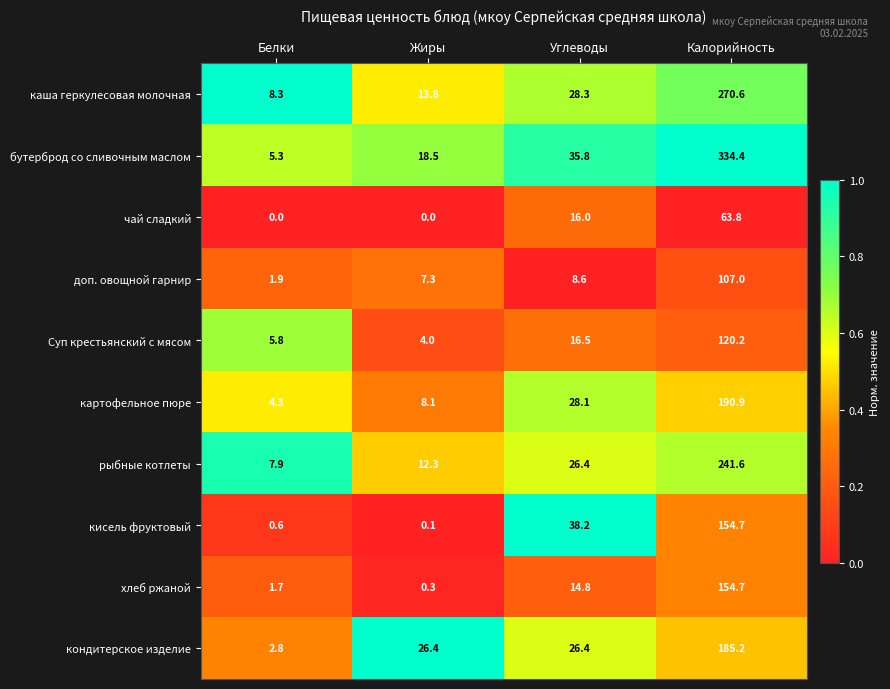

Which series has the largest total across all categories?

бутерброд со сливочным маслом